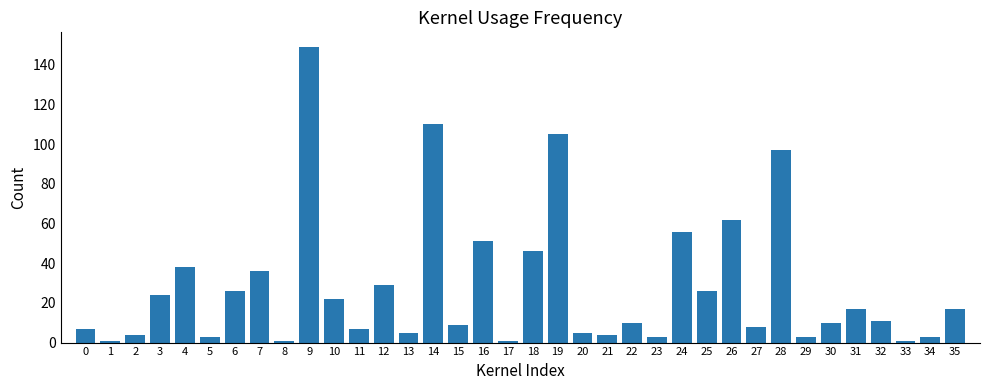

Which category has the highest value across all series?

9